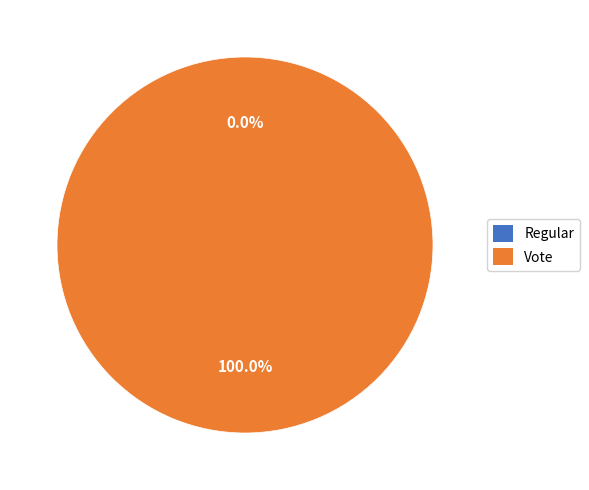

Rank the categories by value from highest to lowest.

Vote, Regular